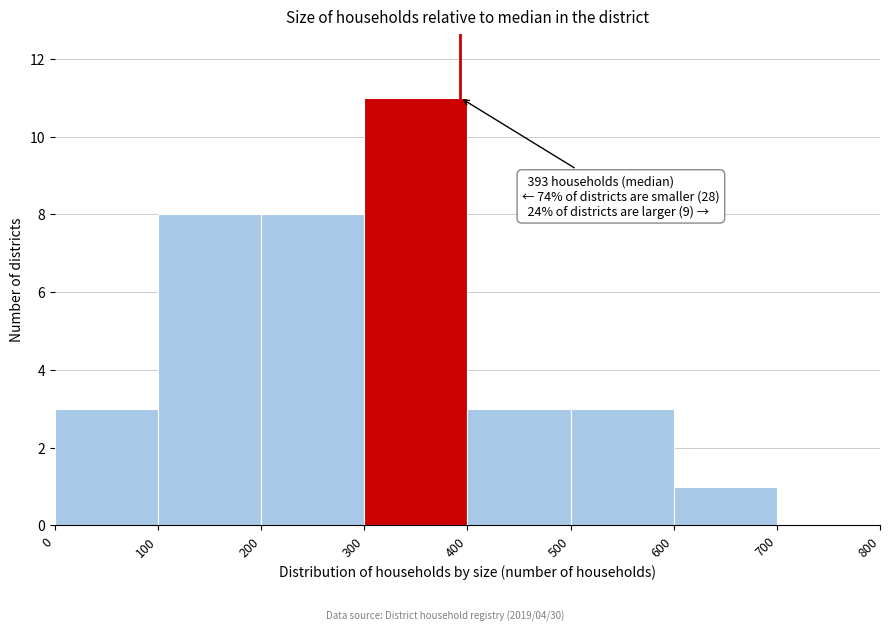

Over which range of the x-axis is the bar tallest?

300 to 400